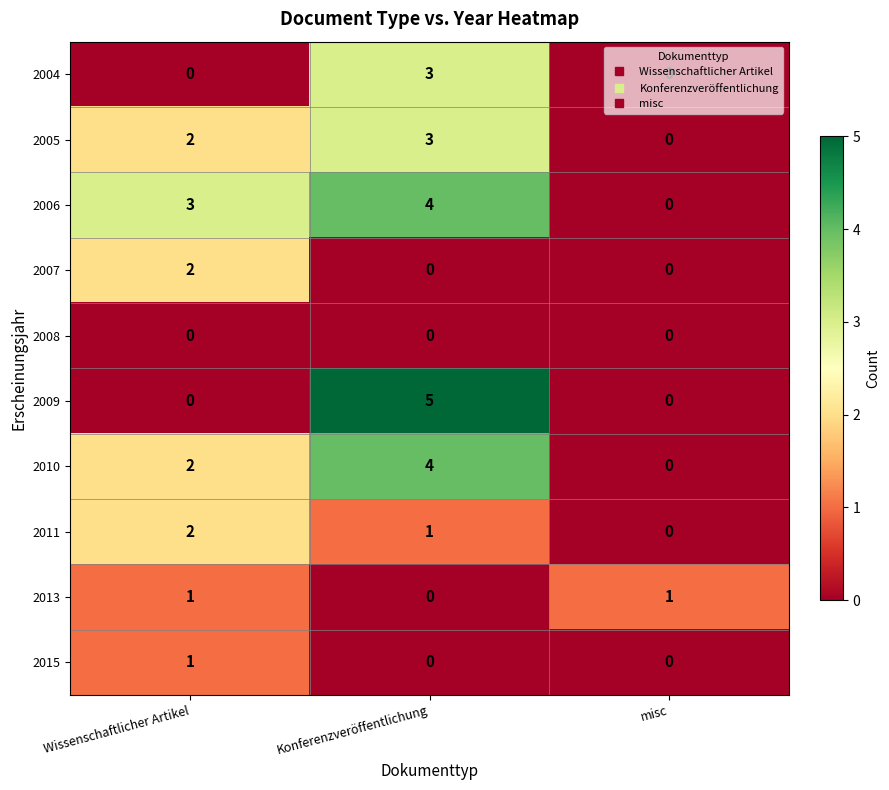

Which label corresponds to the largest value in the chart?

Konferenzveröffentlichung